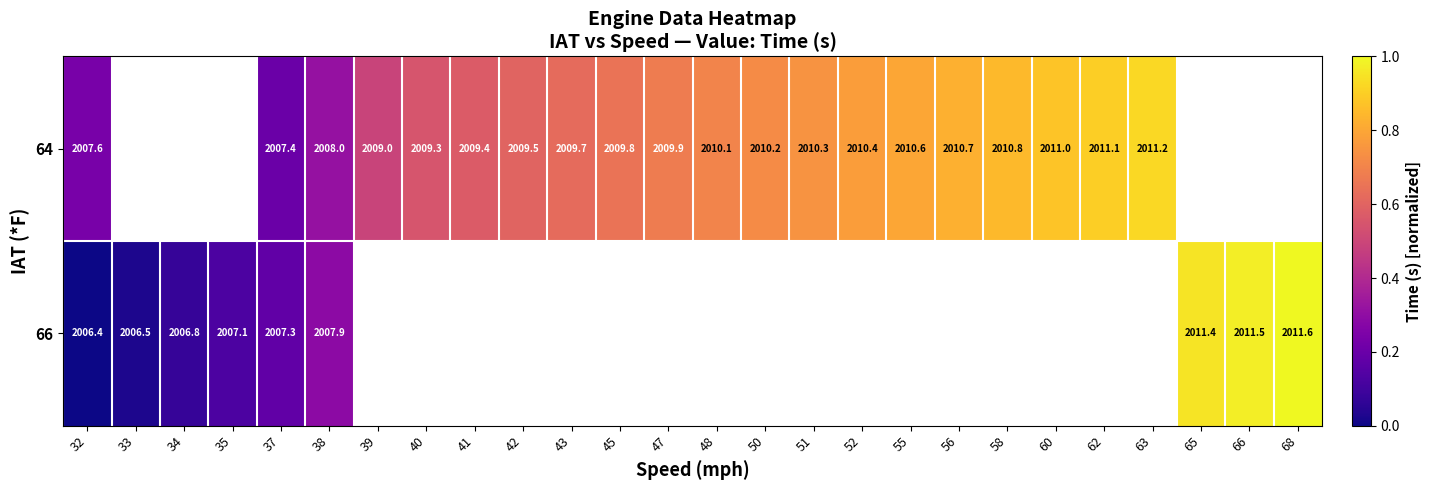

Which label corresponds to the smallest value in the chart?

32